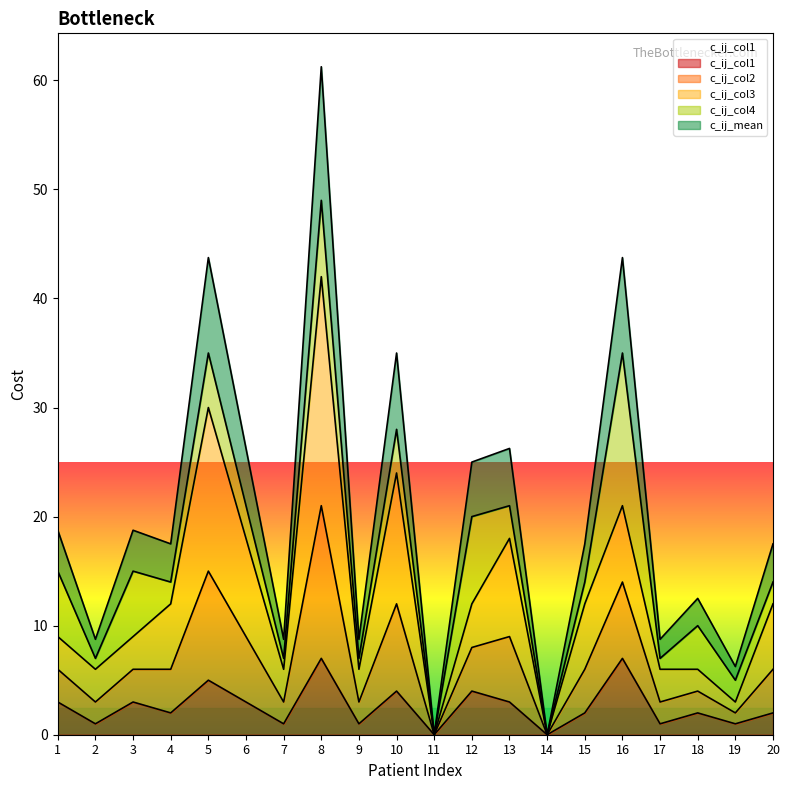

What is the average value of the c_ij_col2 series?

13